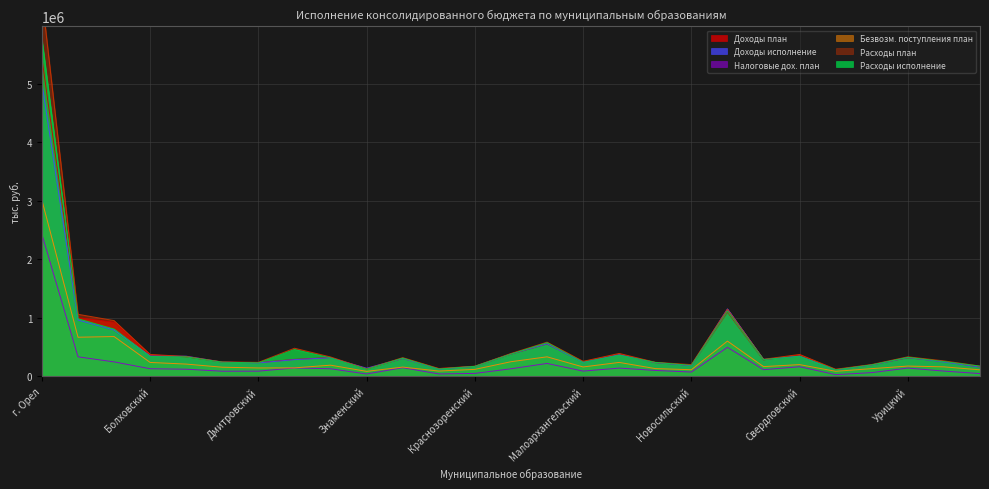

True or false: Безвозм. поступления план and Доходы план cross at least once.

False